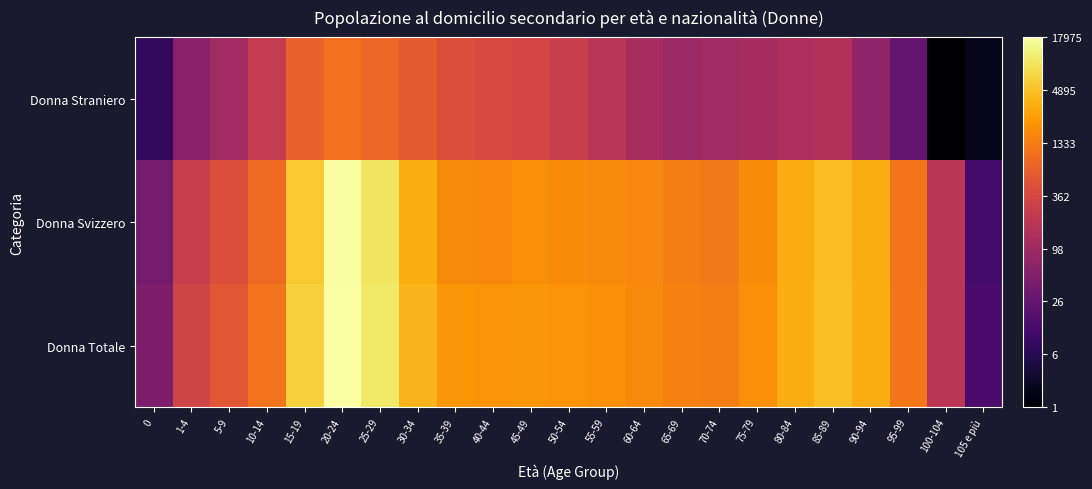

What is the total value across all series at 15-19?

24.0